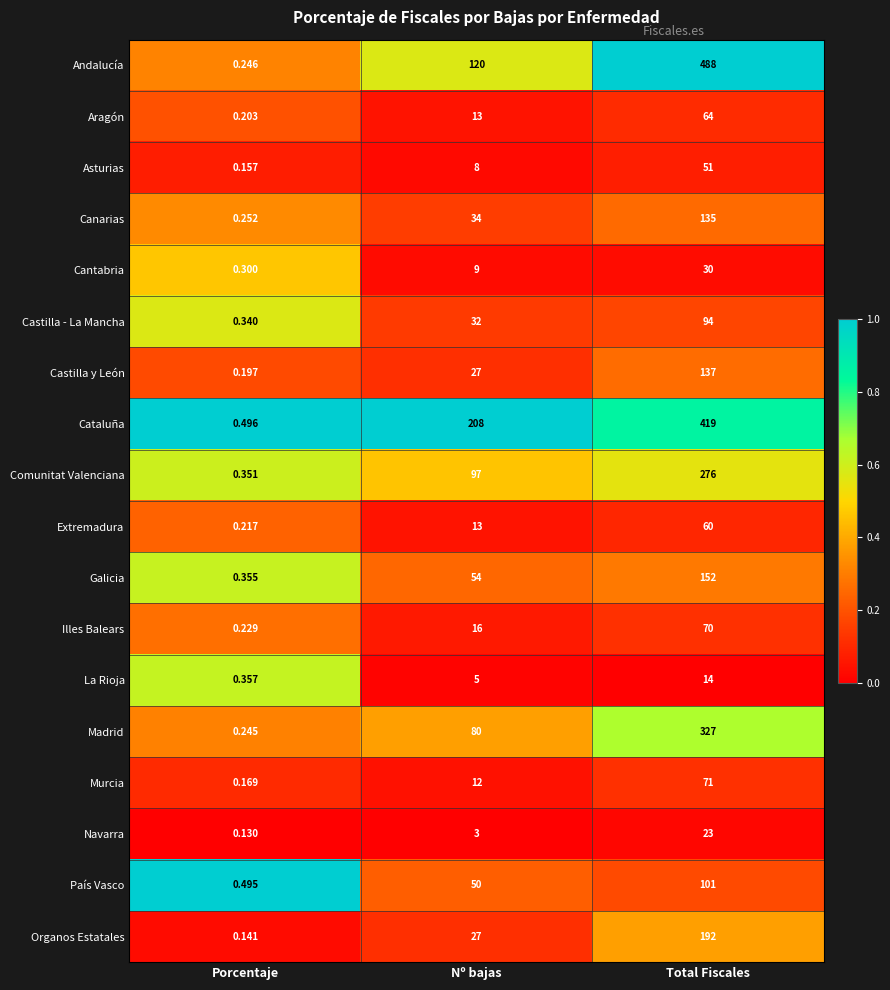

Where is Illes Balears nearest to the value 35?

Nº bajas